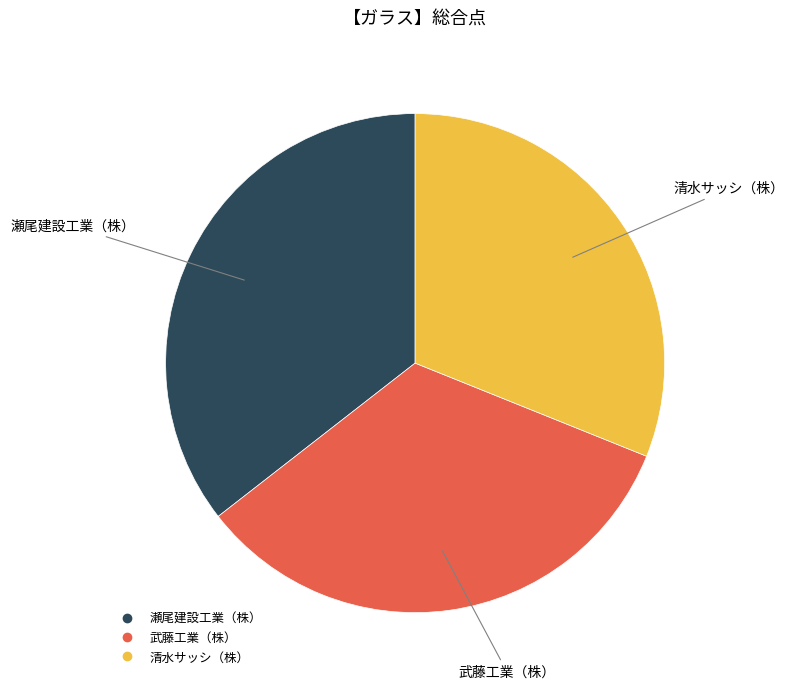

Is there a majority slice in this chart?

No